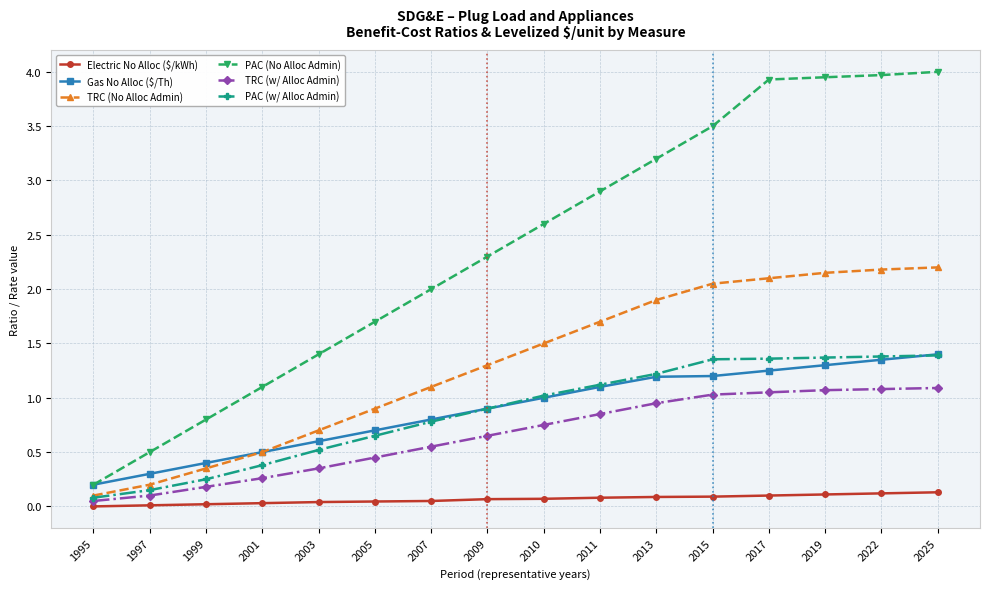

True or false: PAC (w/ Alloc Admin) has a value of 0.4 at 2001.

True